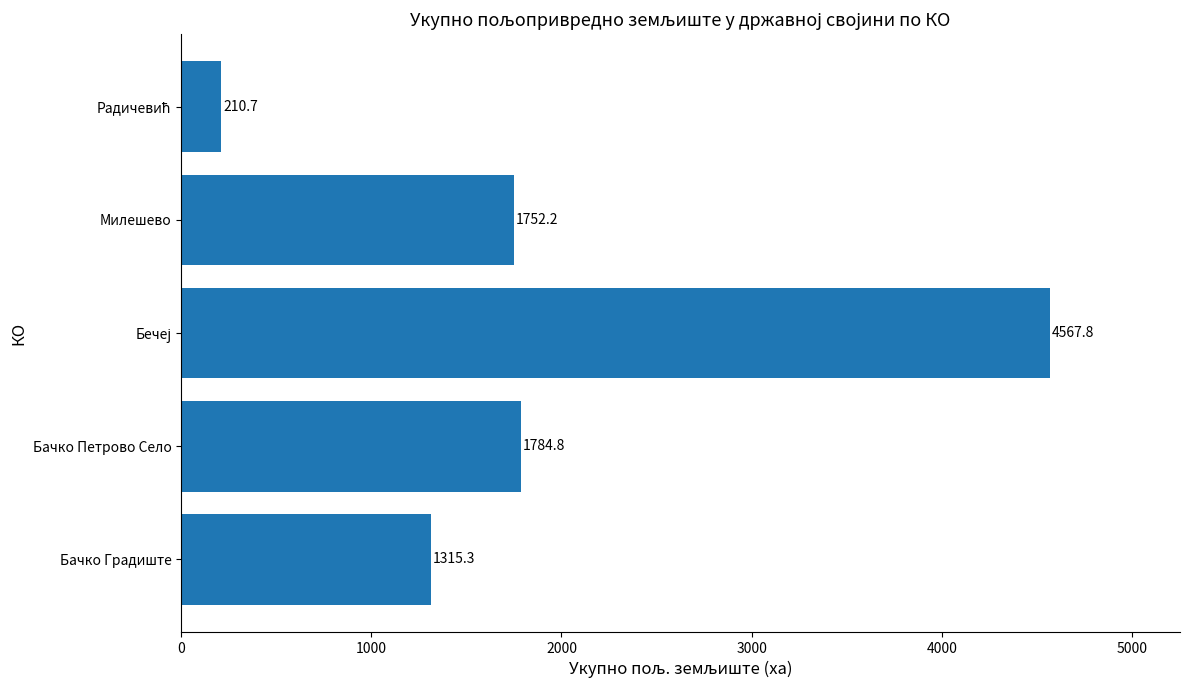

Is it true that the value at Бачко Градиште is 1909.8?

False